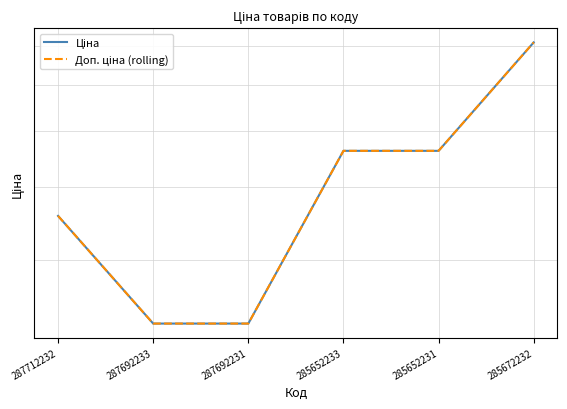

What are all the series names shown in the legend?

Ціна, Доп. ціна (rolling)